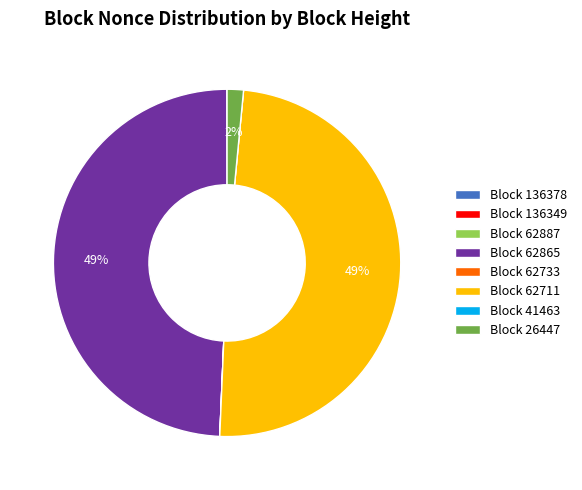

To the nearest percent, what is the average slice percentage?

12%